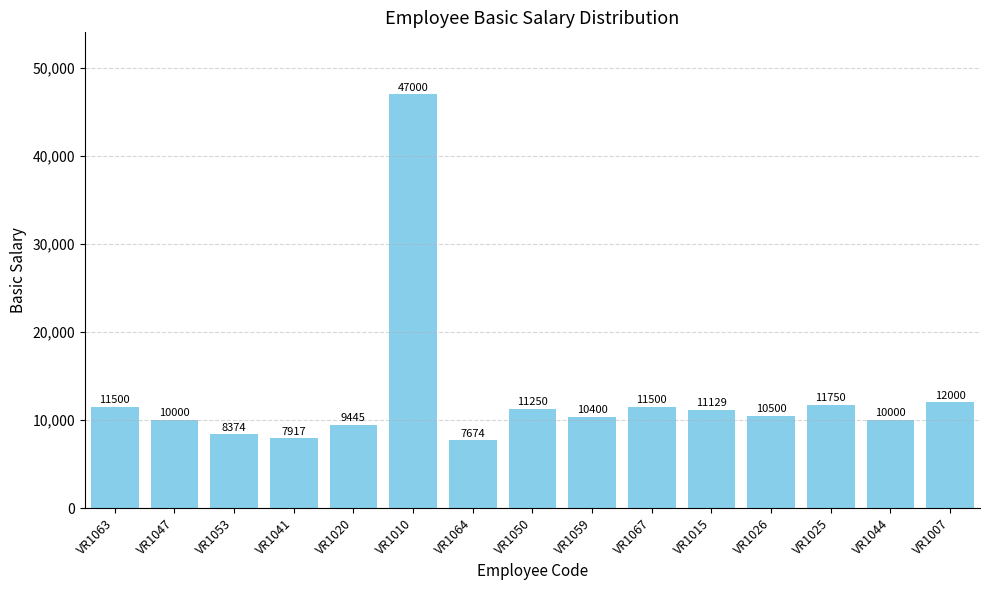

True or false: the data shows 19389 at VR1025.

False